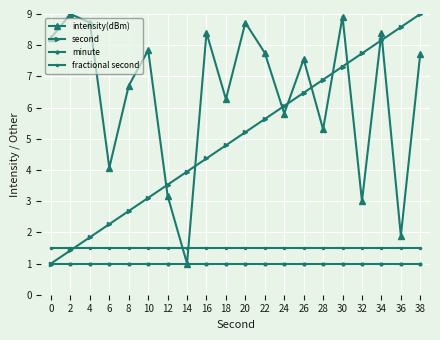

How many lines are shown in the chart?

4